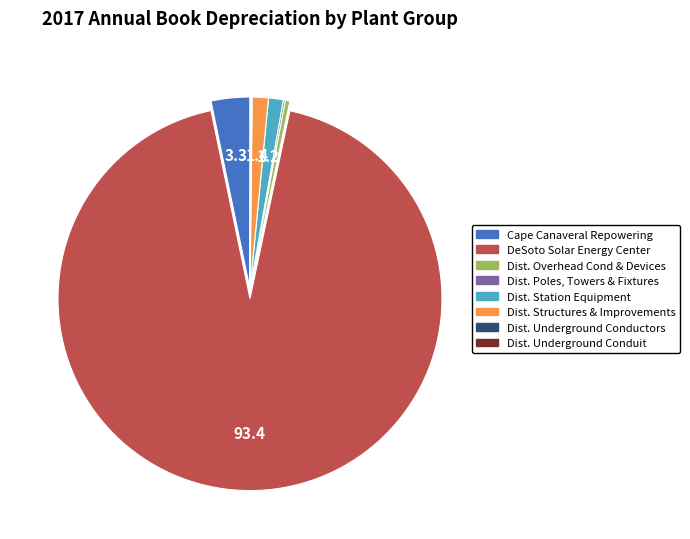

Is there a majority slice in this chart?

Yes